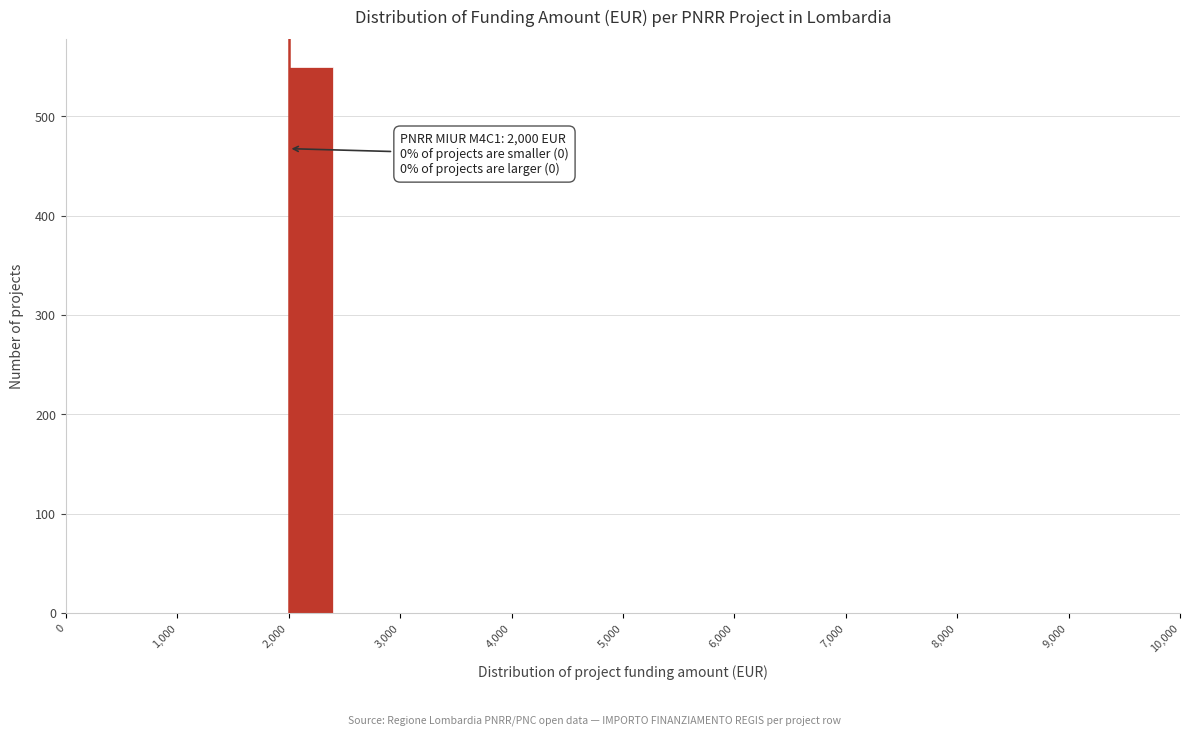

Which range on the x-axis has the tallest bar?

2000 to 2500